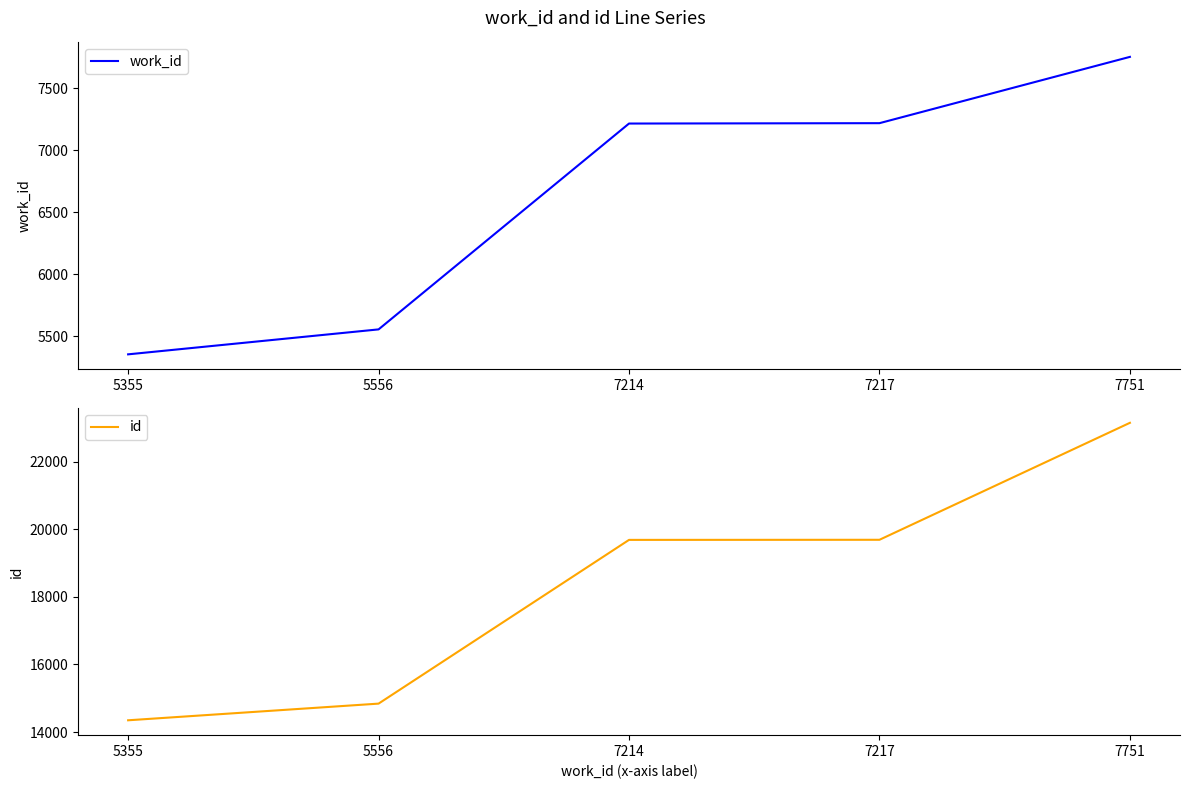

What is the difference between the maximum and minimum values in the work_id series?

2396